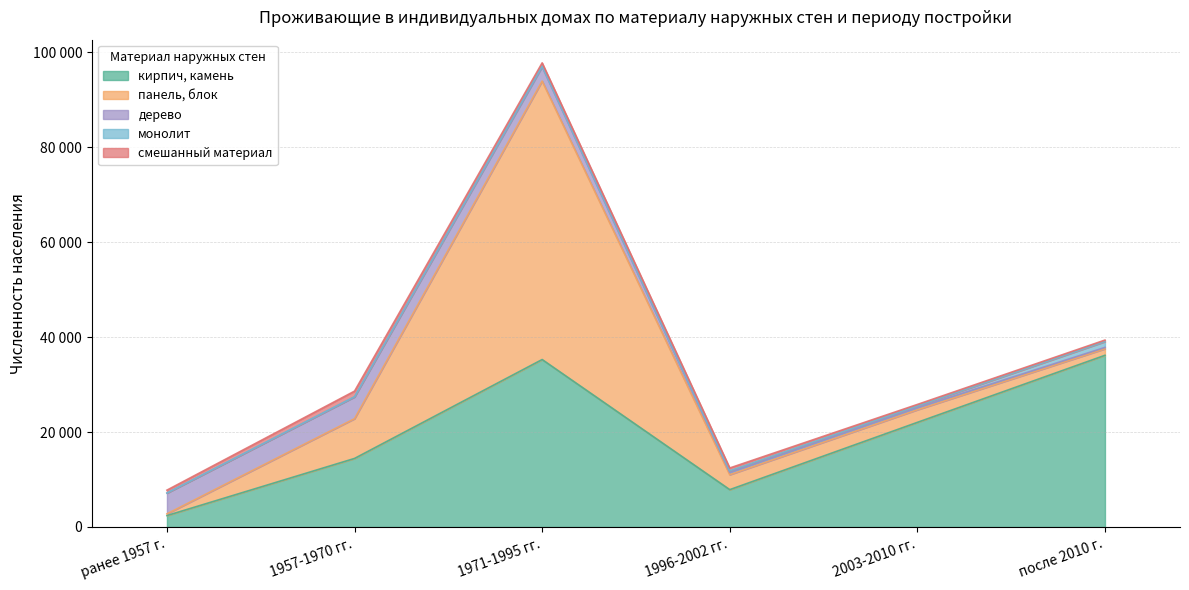

What are all the series names shown in the legend?

кирпич, камень, панель, блок, дерево, монолит, смешанный материал